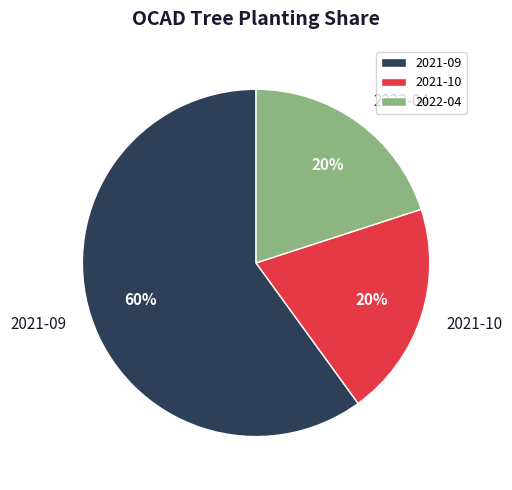

Between 2021-09 and 2021-10, which is larger?

2021-09